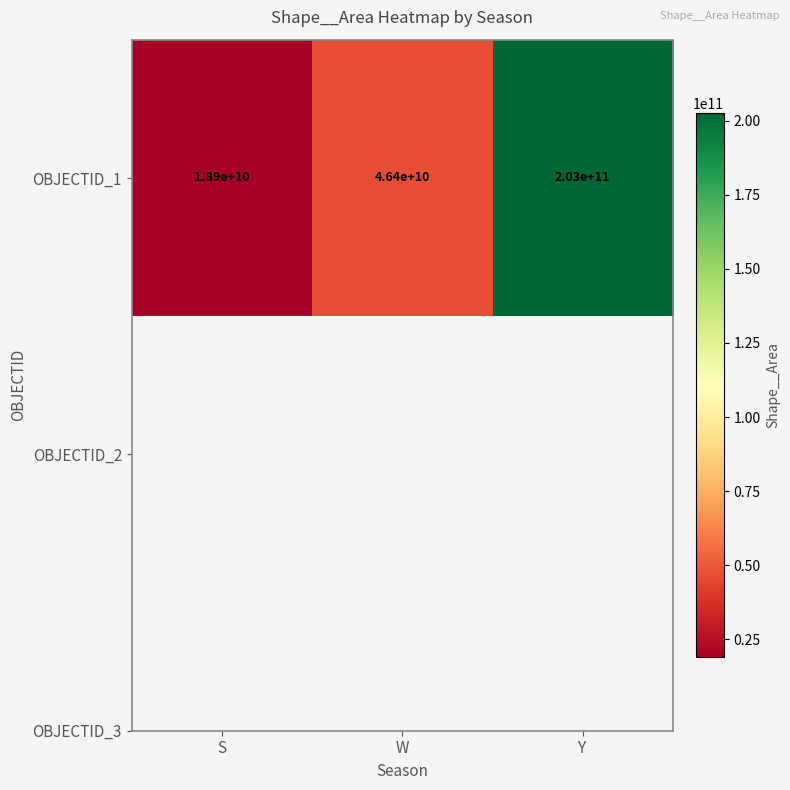

At which label does the data first exceed 46364624316?

W